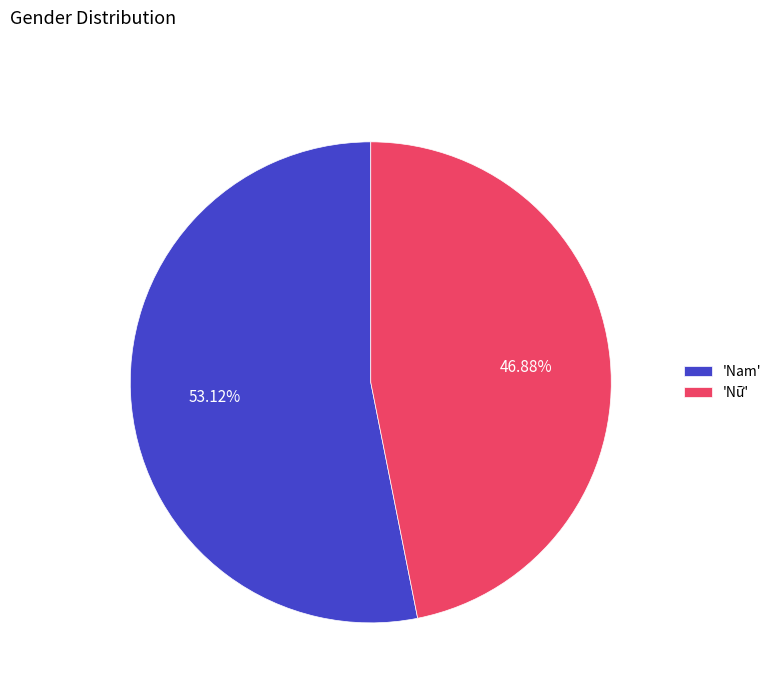

To the nearest percent, what is the average slice percentage?

50%